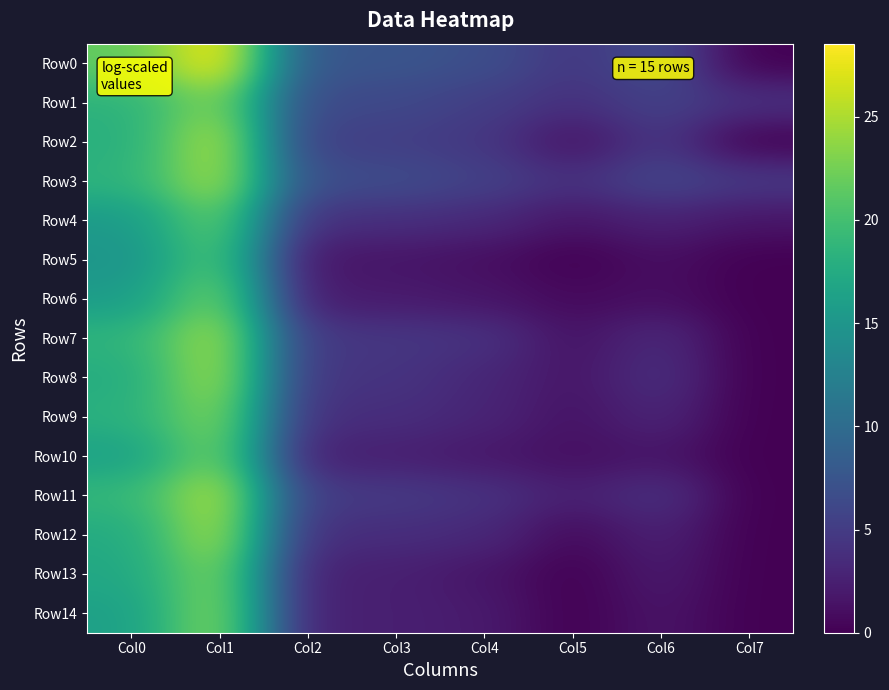

What is the maximum value shown in the chart?

28.5